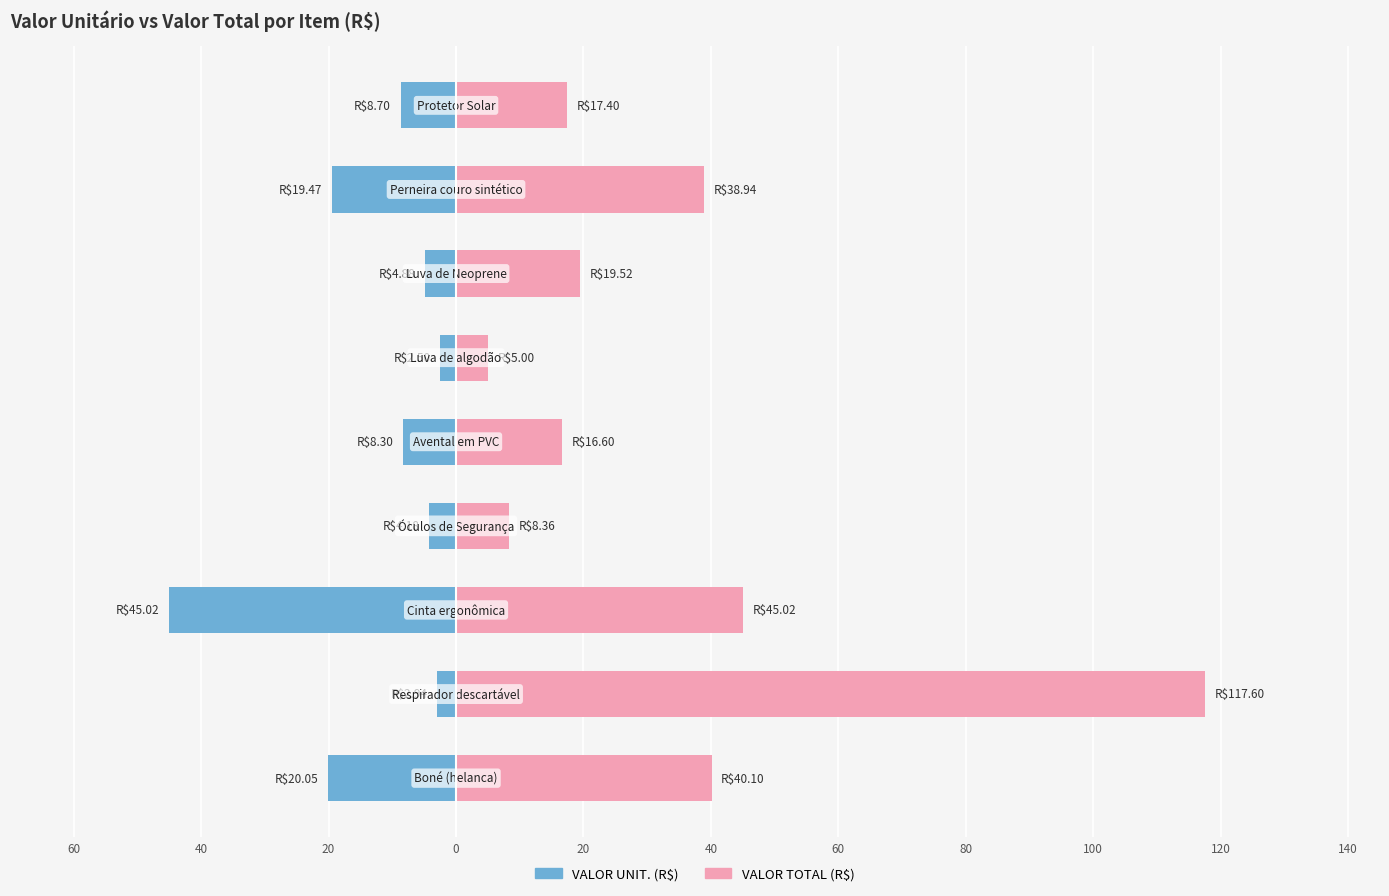

Between 20 and 20, which is larger?

20